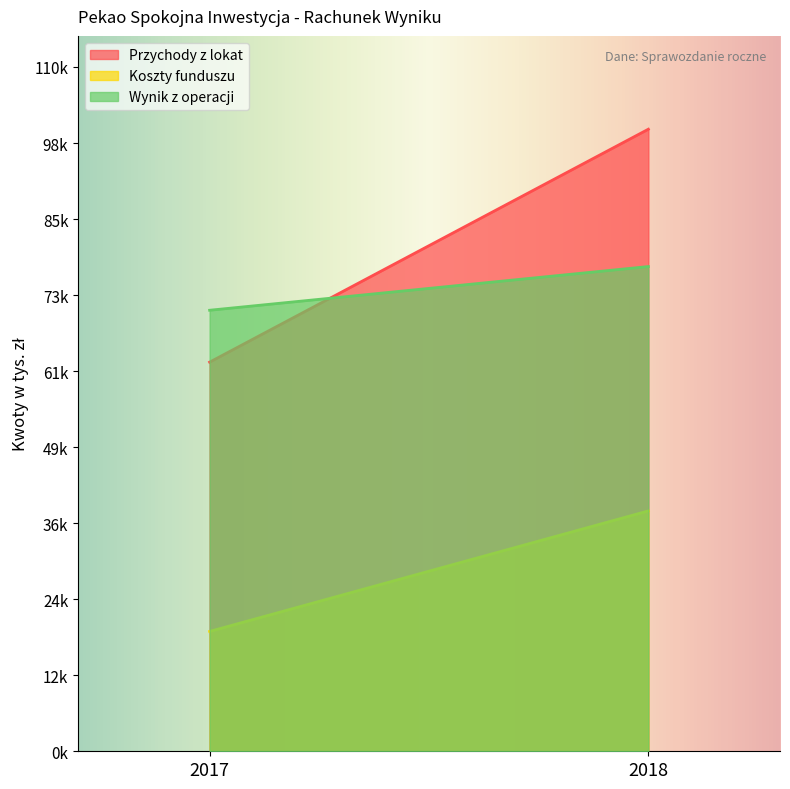

Reading left to right, list all the values displayed in this chart.

Przychody z lokat: 2017=62872	2018=100509
Koszty funduszu: 2017=19359	2018=38836
Wynik z operacji: 2017=71258	2018=78319